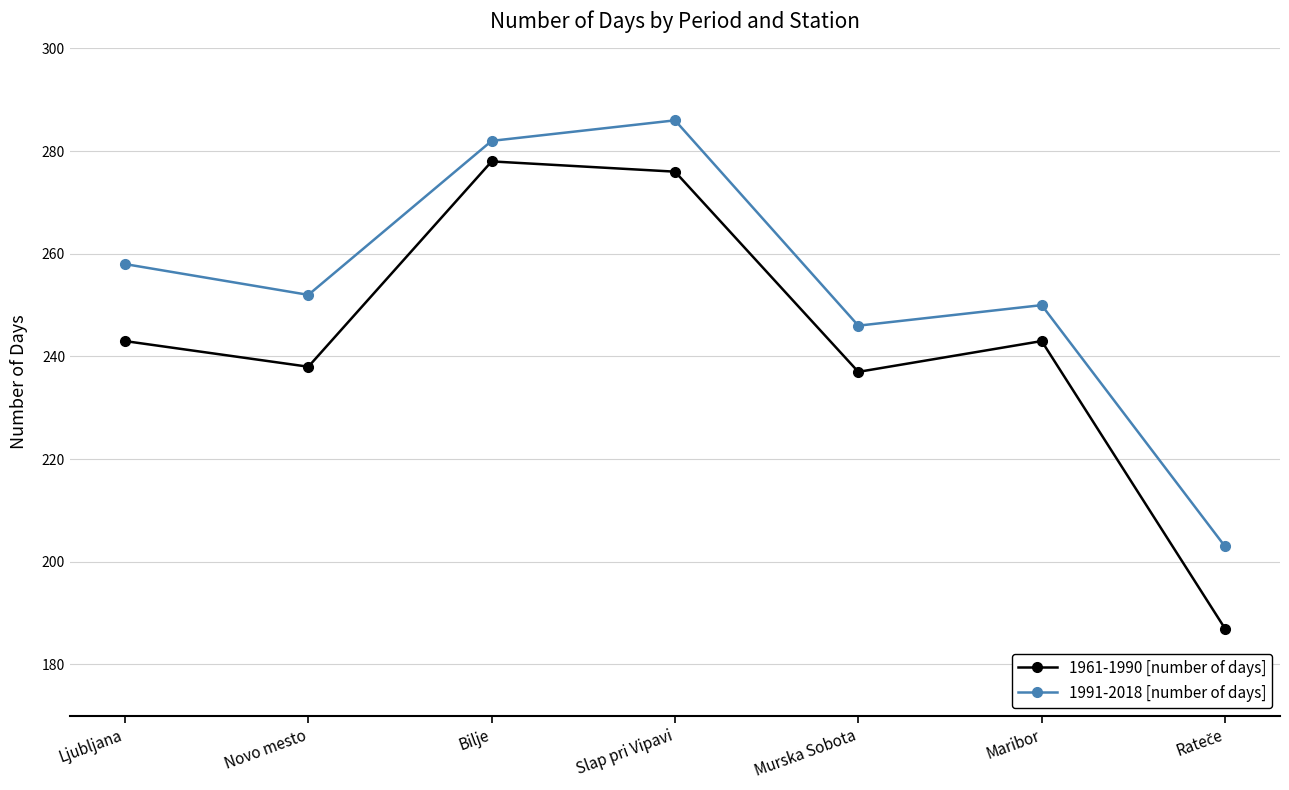

Which series has the largest total across all categories?

1991-2018 [number of days]